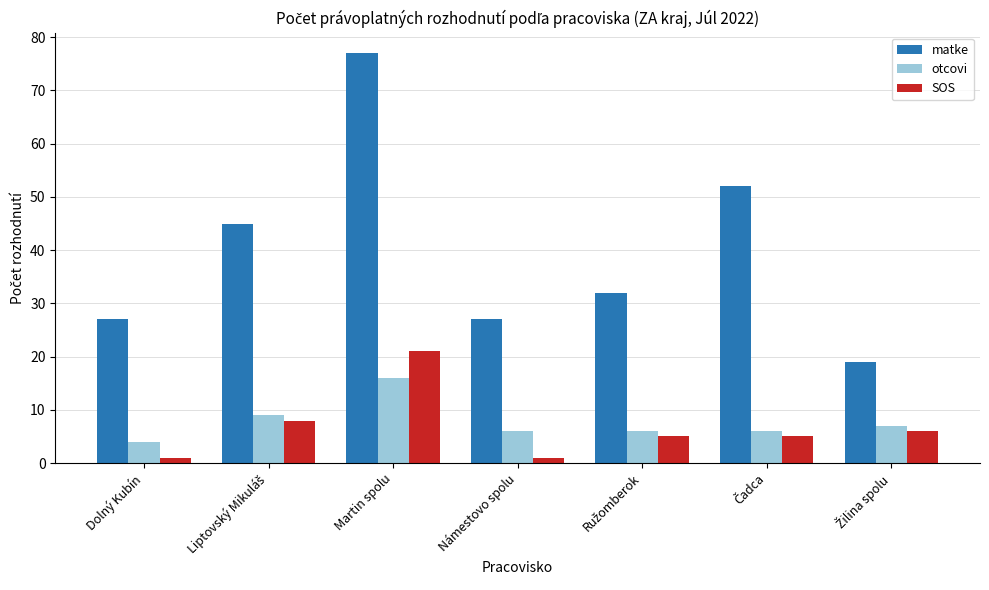

Which series has the largest range (max minus min)?

matke